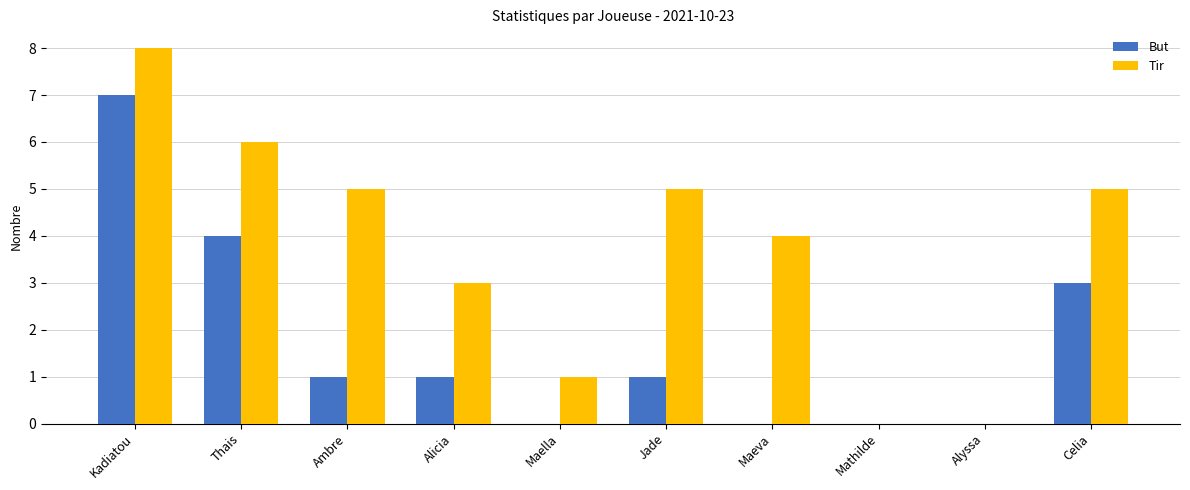

Is the value of But at Ambre greater than the value of Tir at Celia?

No